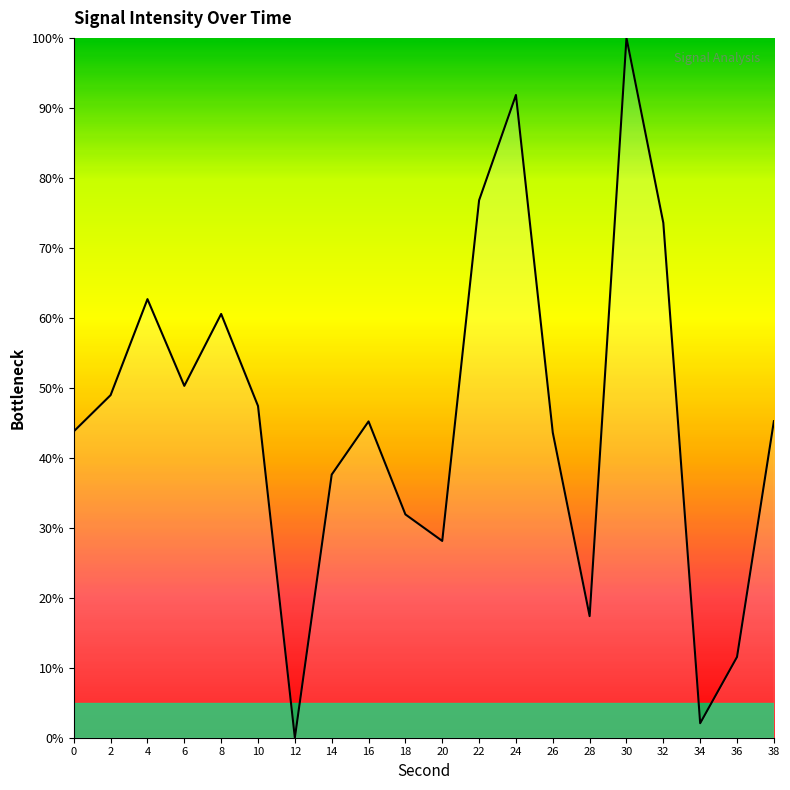

Approximately how many times larger is the value at 8 compared to 32?

0.8